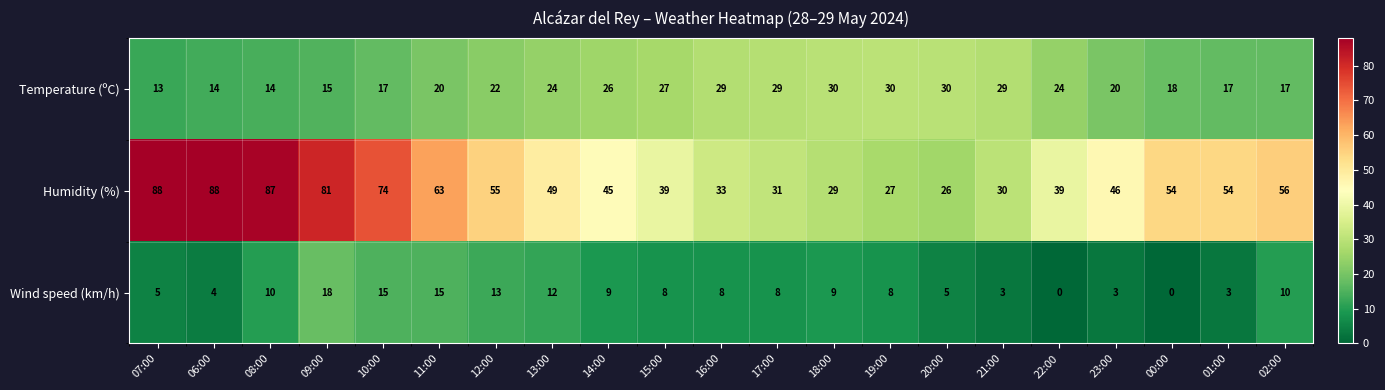

Which series has the widest spread of values?

Humidity (%)